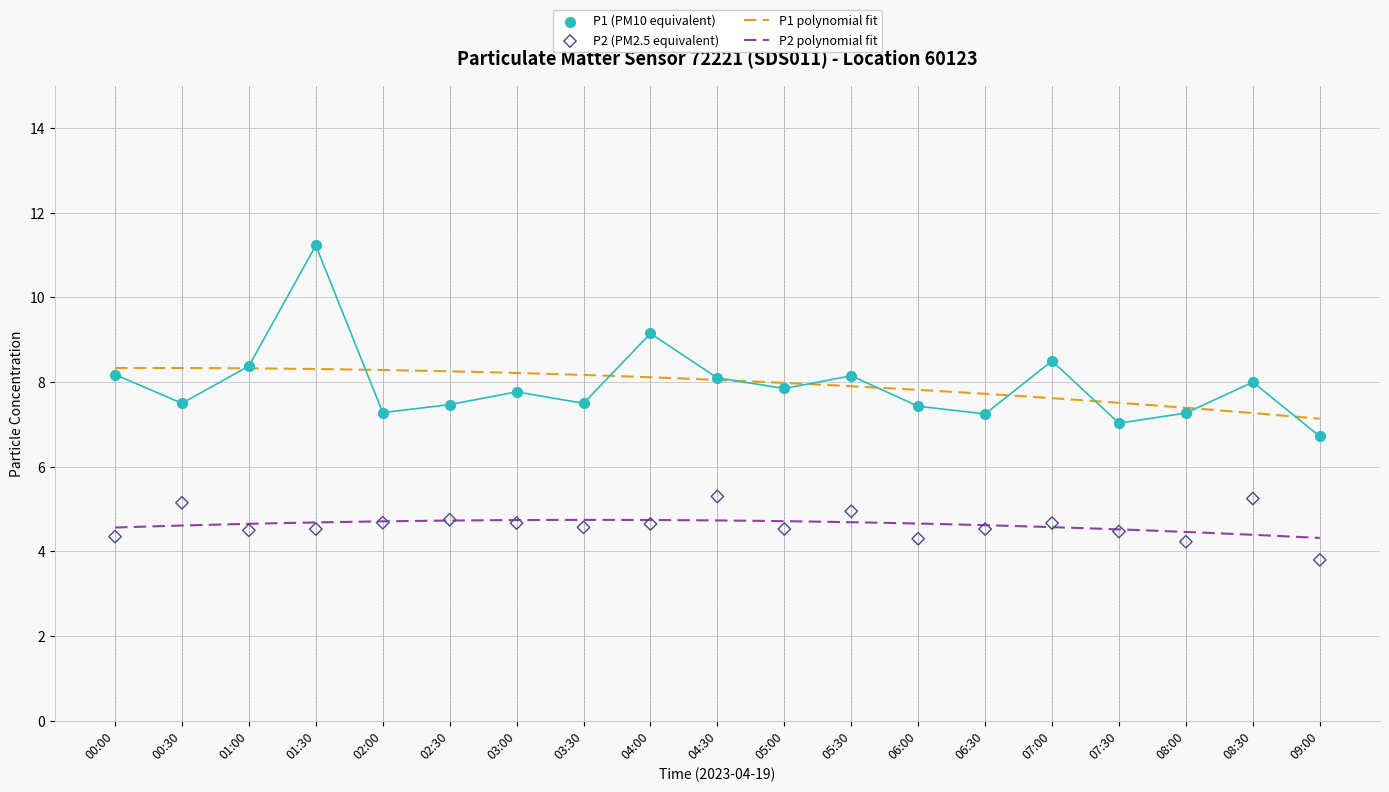

Is the value of P2 at 06:00 greater than the value of P1 at 07:00?

No